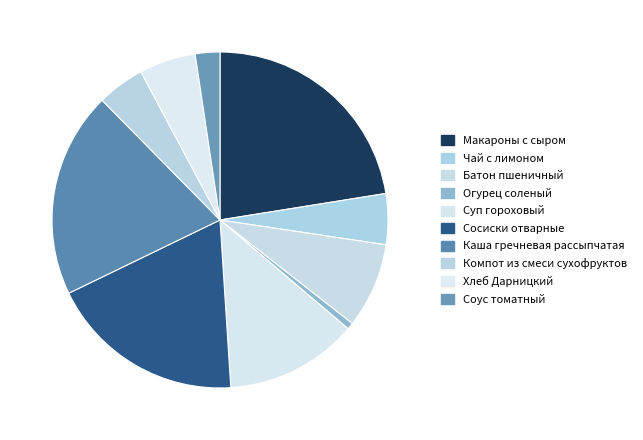

Count the number of slices in the pie.

10